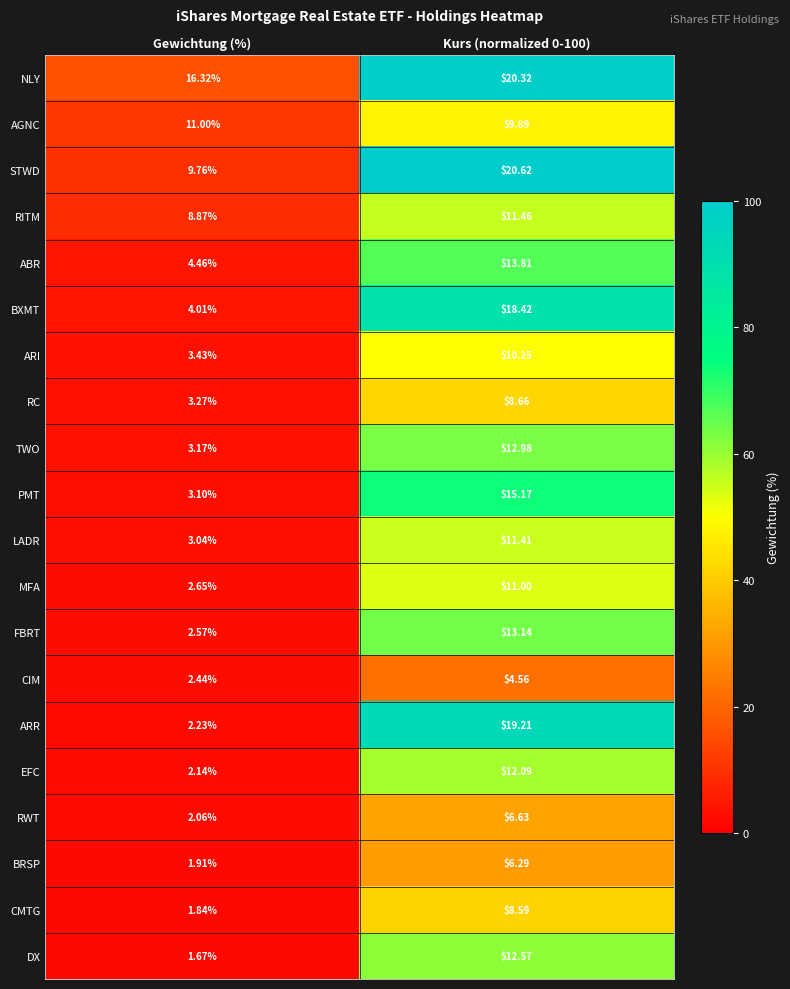

Which series has the widest spread of values?

ARR